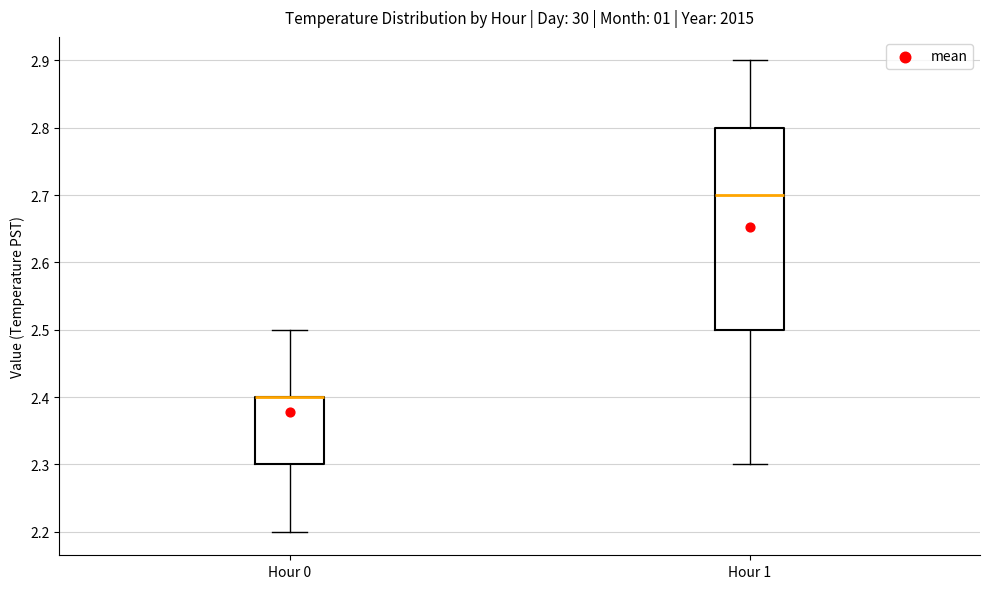

Reading left to right, read every box against the y-axis: the position of its median line, the range the box covers, and the ends of its whiskers. The values are not printed on the chart, so give them approximately, as read against the axis.

Hour 0: median 2.4 (drawn on the box's upper edge), box 2.3 to 2.4, whiskers 2.2 to 2.5
Hour 1: median 2.7, box 2.5 to 2.8, whiskers 2.3 to 2.9